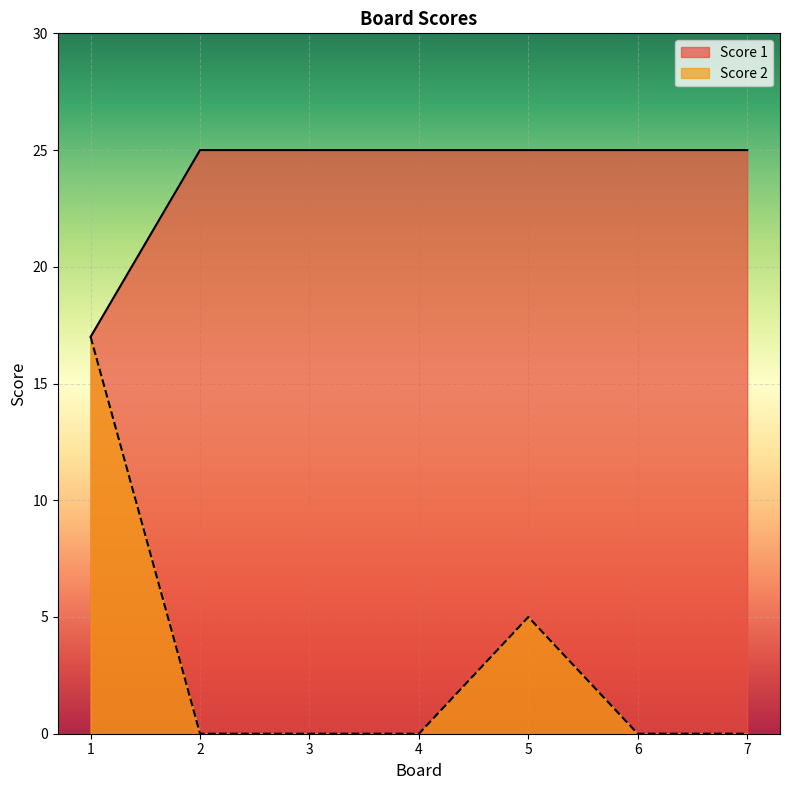

Reading left to right, transcribe all the data shown in this chart.

Score 1: 17	25	25	25	25	25	25
Score 2: 17	0	0	0	5	0	0